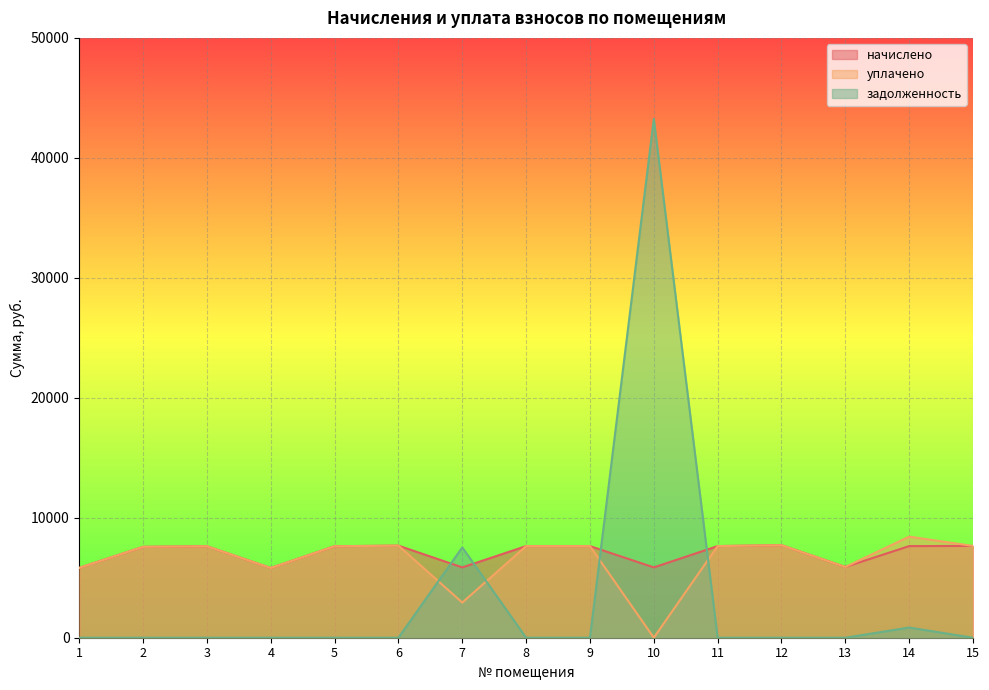

True or false: начислено and уплачено cross at least once.

False